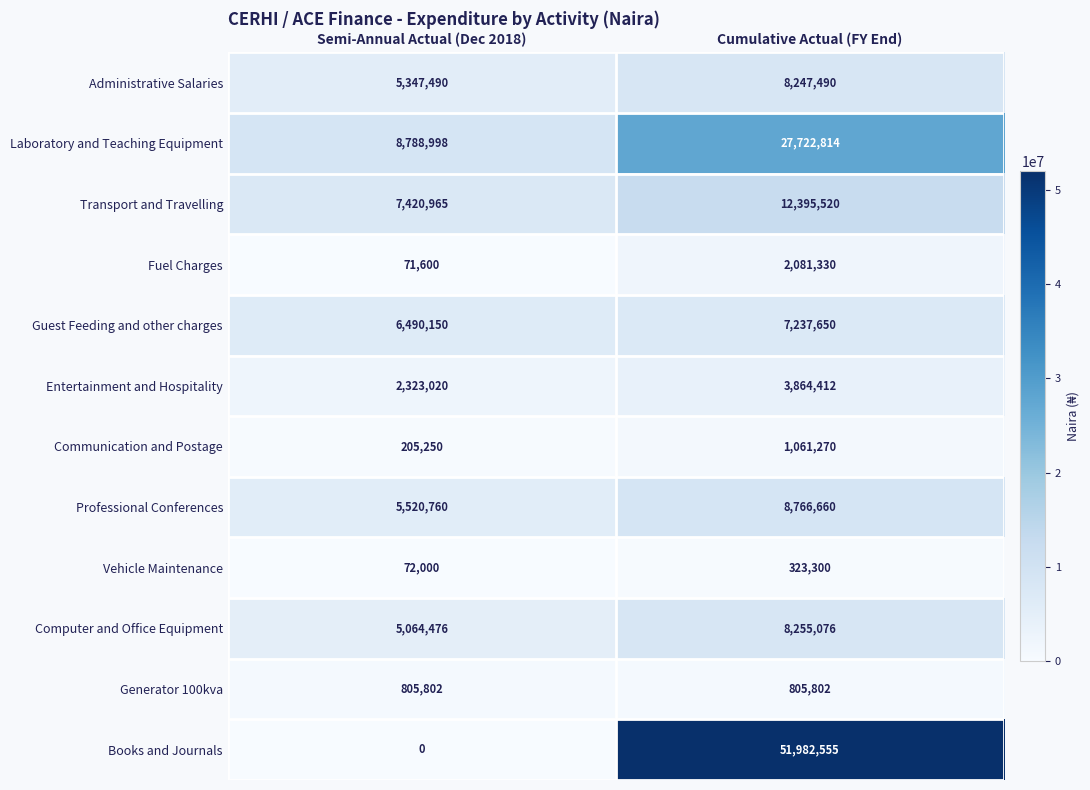

Reading left to right, extract all data points from this chart.

Administrative Salaries: Semi-Annual Actual (Dec 2018)=5347490	Cumulative Actual (FY End)=8247490
Laboratory and Teaching Equipment: Semi-Annual Actual (Dec 2018)=8788998	Cumulative Actual (FY End)=27722814
Transport and Travelling: Semi-Annual Actual (Dec 2018)=7420965	Cumulative Actual (FY End)=12395520
Fuel Charges: Semi-Annual Actual (Dec 2018)=71600	Cumulative Actual (FY End)=2081330
Guest Feeding and other charges: Semi-Annual Actual (Dec 2018)=6490150	Cumulative Actual (FY End)=7237650
Entertainment and Hospitality: Semi-Annual Actual (Dec 2018)=2323020	Cumulative Actual (FY End)=3864412
Communication and Postage: Semi-Annual Actual (Dec 2018)=205250	Cumulative Actual (FY End)=1061270
Professional Conferences: Semi-Annual Actual (Dec 2018)=5520760	Cumulative Actual (FY End)=8766660
Vehicle Maintenance: Semi-Annual Actual (Dec 2018)=72000	Cumulative Actual (FY End)=323300
Computer and Office Equipment: Semi-Annual Actual (Dec 2018)=5064476	Cumulative Actual (FY End)=8255076
Generator 100kva: Semi-Annual Actual (Dec 2018)=805802	Cumulative Actual (FY End)=805802
Books and Journals: Semi-Annual Actual (Dec 2018)=0	Cumulative Actual (FY End)=51982555